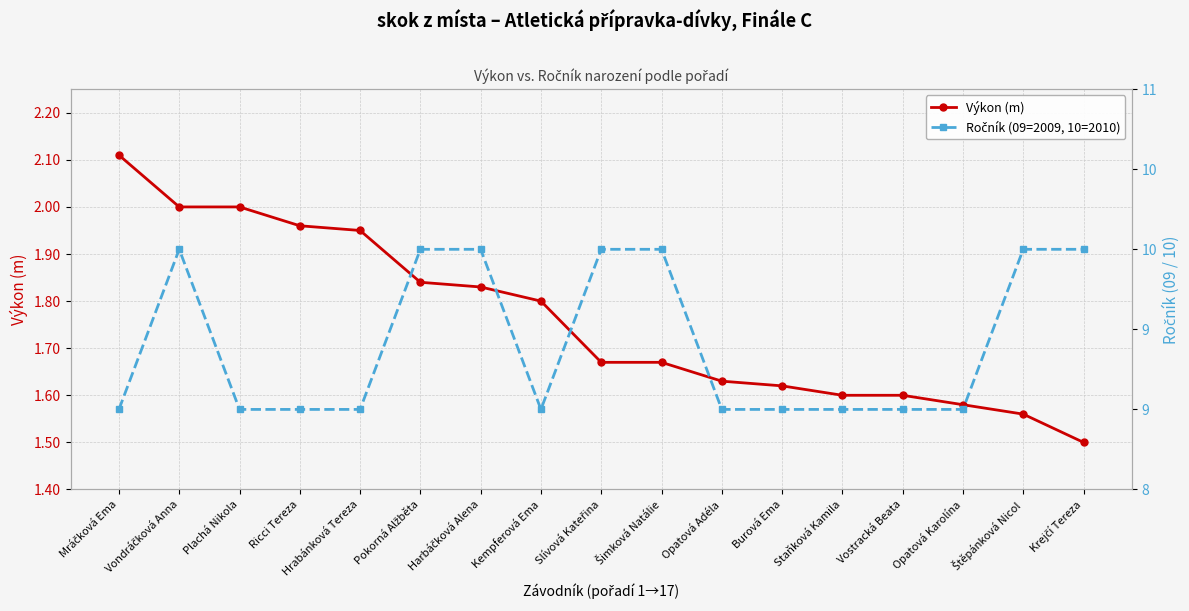

True or false: Výkon (m) and Ročník (09=2009, 10=2010) cross at least once.

False